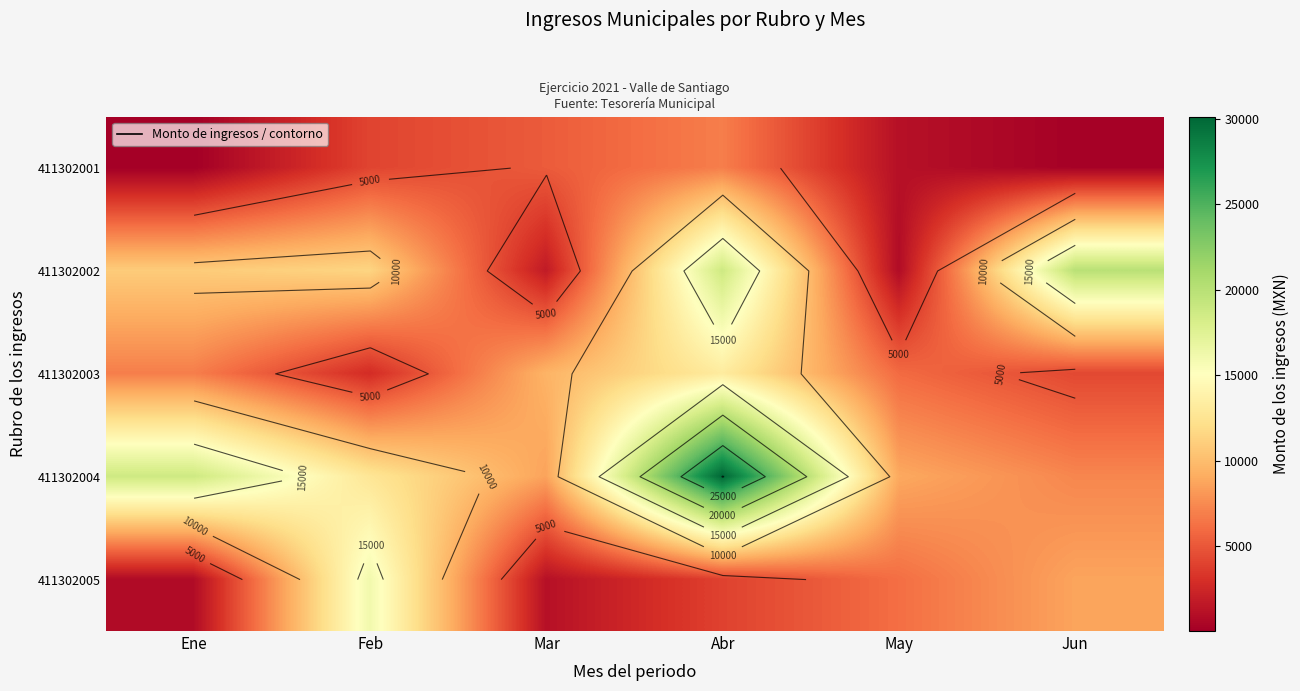

Which series has the largest range (max minus min)?

411302004